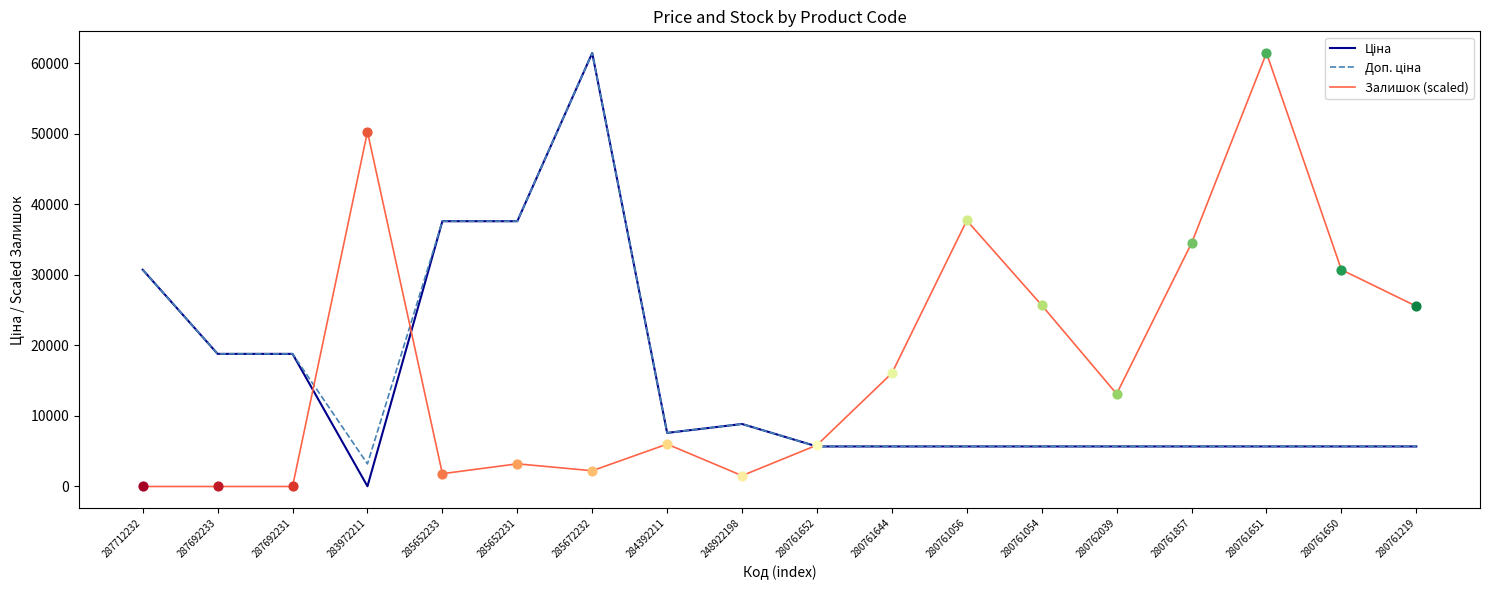

What is the total value across all series at 280761056?

49045.9